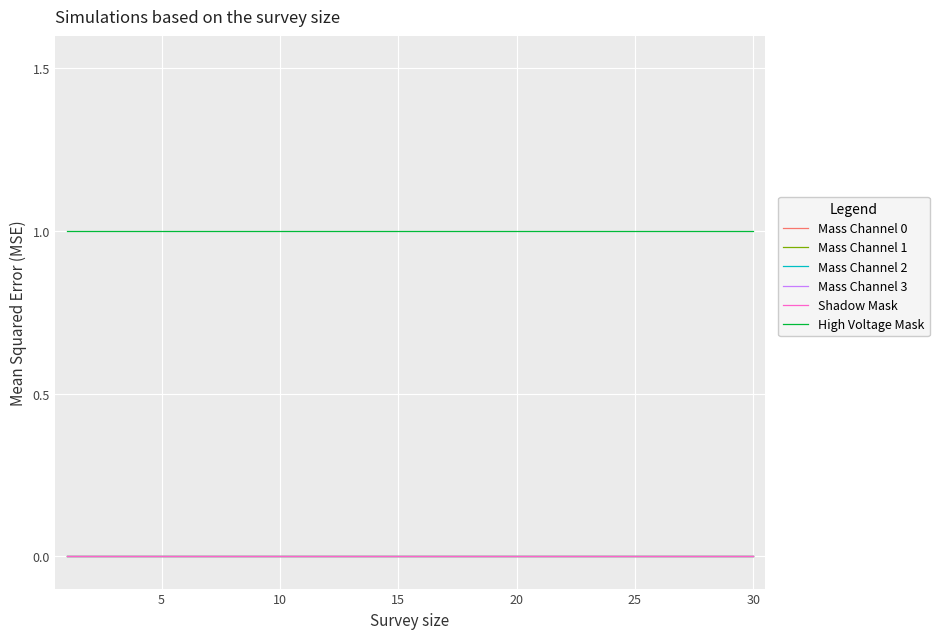

True or false: High Voltage Mask and Mass Channel 2 cross at least once.

False